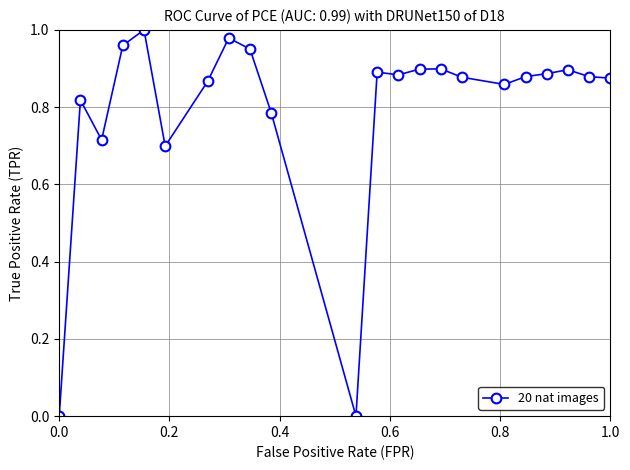

What is the sum of all values?

17.5